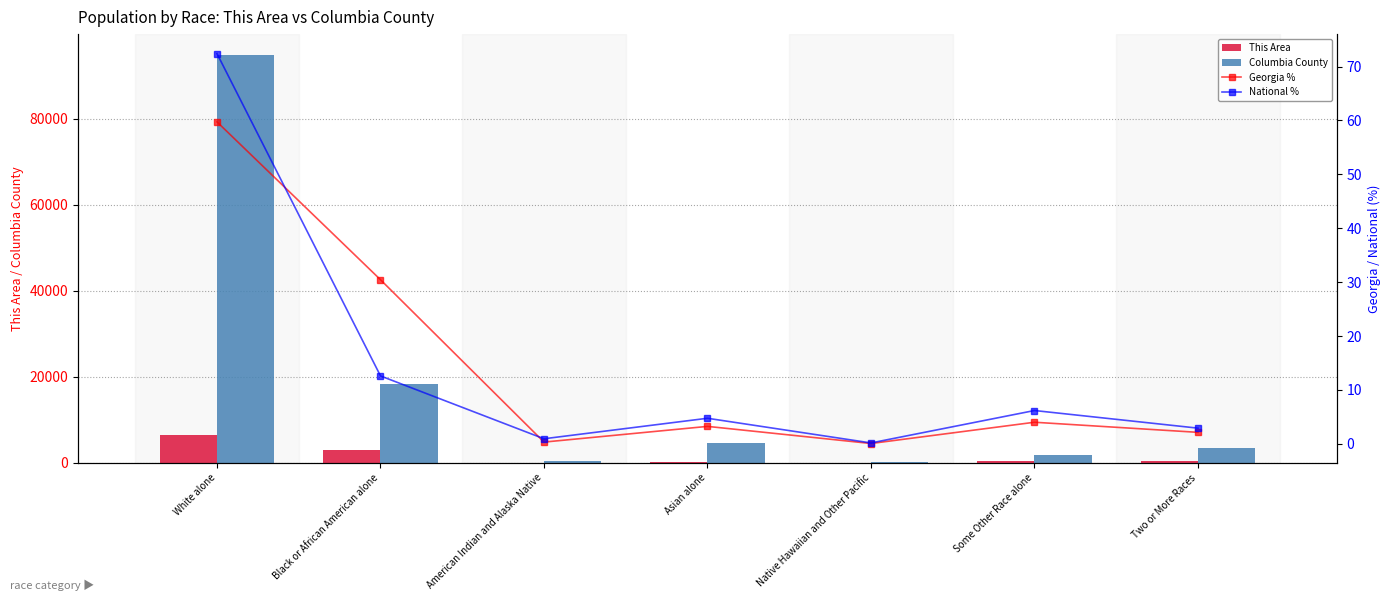

How many values in the National % series exceed 4?

4